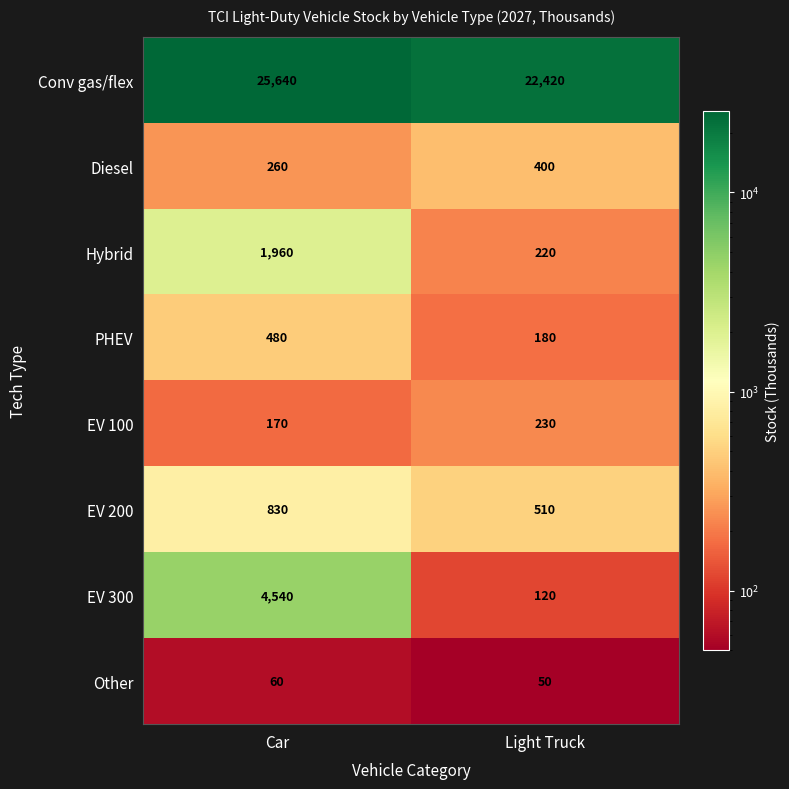

Reading left to right, extract all data points from this chart.

Conv gas/flex: Car=25640	Light Truck=22420
Diesel: Car=260	Light Truck=400
Hybrid: Car=1960	Light Truck=220
PHEV: Car=480	Light Truck=180
EV 100: Car=170	Light Truck=230
EV 200: Car=830	Light Truck=510
EV 300: Car=4540	Light Truck=120
Other: Car=60	Light Truck=50